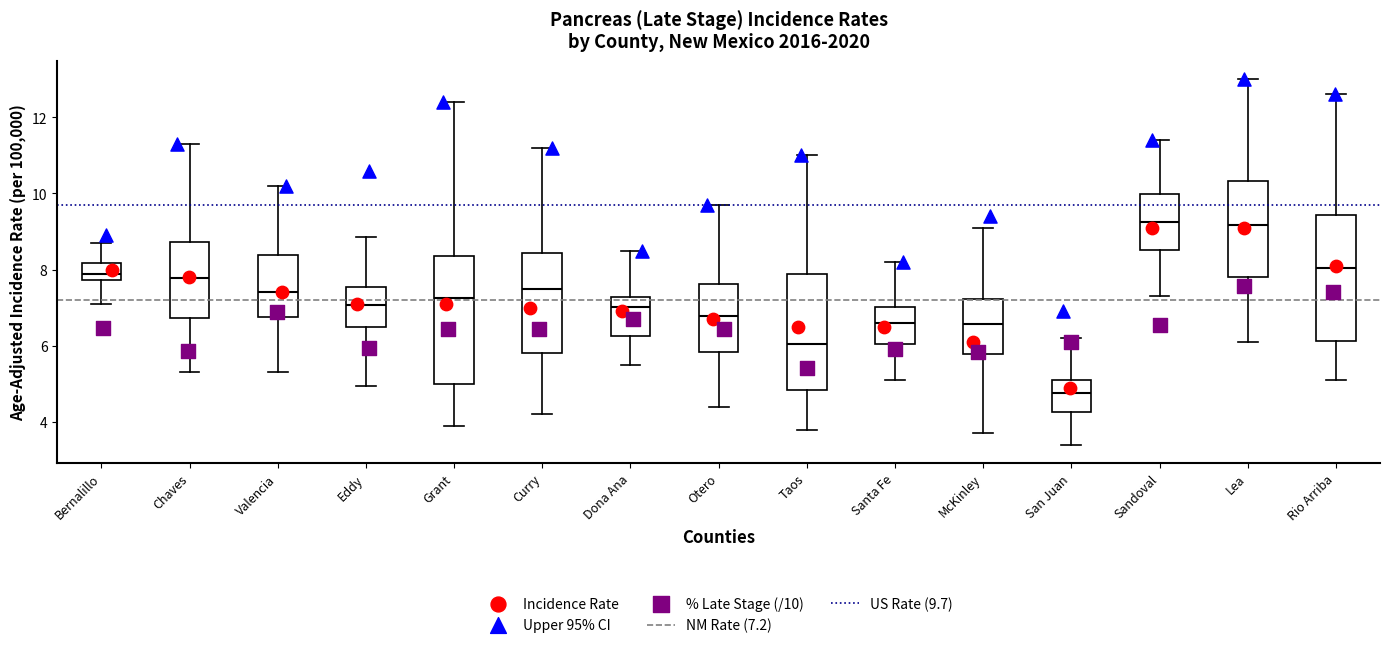

Reading left to right, transcribe this box plot: for each box, give where its median line is, the range the box spans, and where its two whiskers end, as read against the y-axis. The values are not printed on the chart, so give them approximately, as read against the axis.

Bernalillo: median 7.8 (inside the box), box 7.8 to 8.2, whiskers 7.2 to 8.8
Chaves: median 7.8, box 6.8 to 8.8, whiskers 5.4 to 11.4
Valencia: median 7.4, box 6.8 to 8.4, whiskers 5.4 to 10.2
Eddy: median 7.0, box 6.6 to 7.6, whiskers 5.0 to 8.8
Grant: median 7.2, box 5.0 to 8.4, whiskers 4.0 to 12.4
Curry: median 7.4, box 5.8 to 8.4, whiskers 4.2 to 11.2
Dona Ana: median 7.0, box 6.2 to 7.2, whiskers 5.6 to 8.6
Otero: median 6.8, box 5.8 to 7.6, whiskers 4.4 to 9.8
Taos: median 6.0, box 4.8 to 7.8, whiskers 3.8 to 11.0
Santa Fe: median 6.6, box 6.0 to 7.0, whiskers 5.2 to 8.2
McKinley: median 6.6, box 5.8 to 7.2, whiskers 3.8 to 9.0
San Juan: median 4.8, box 4.2 to 5.2, whiskers 3.4 to 6.2
Sandoval: median 9.2, box 8.6 to 10.0, whiskers 7.4 to 11.4
Lea: median 9.2, box 7.8 to 10.4, whiskers 6.2 to 13.0
Rio Arriba: median 8.0, box 6.2 to 9.4, whiskers 5.2 to 12.6